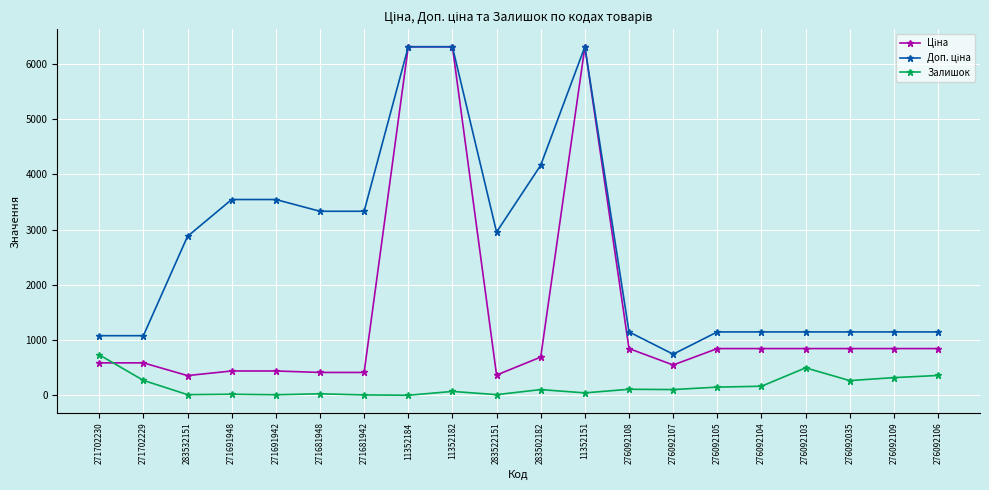

At how many categories does at least one series exceed 1356?

10